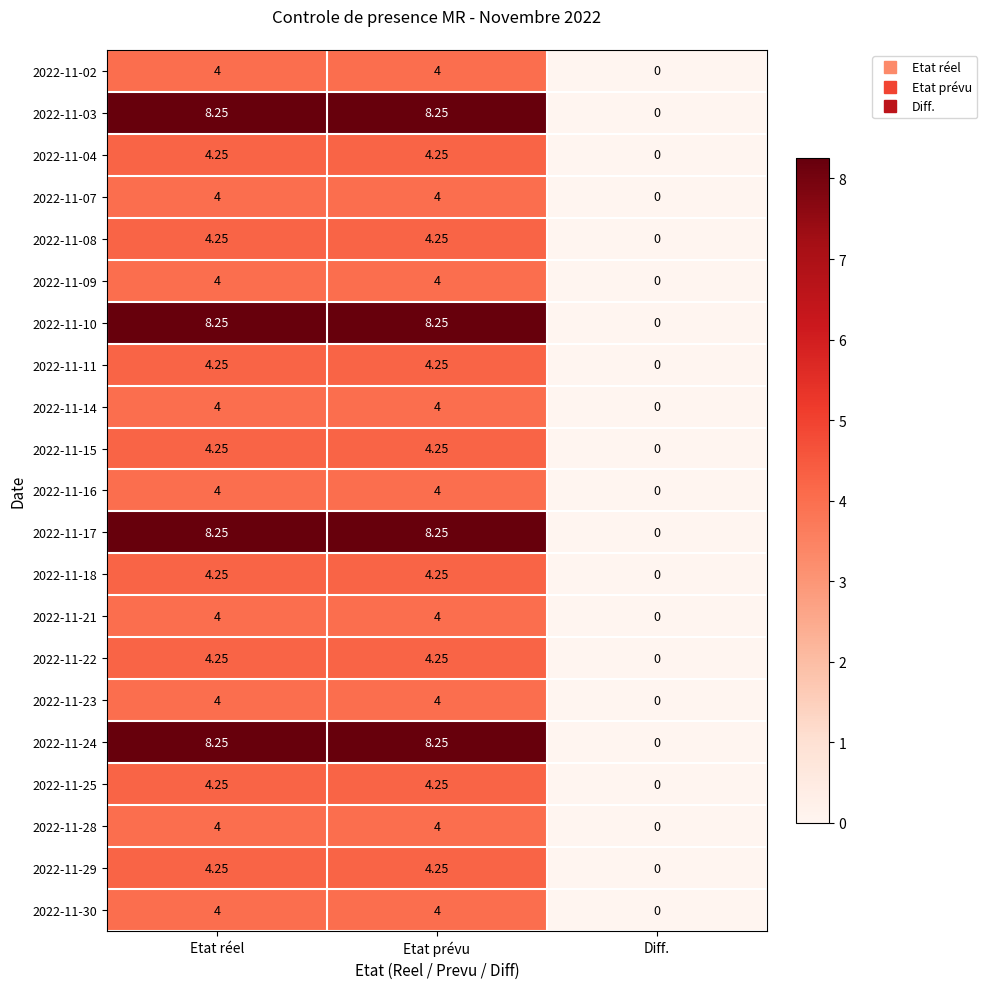

At which label does 2022-11-07 reach its minimum?

Diff.